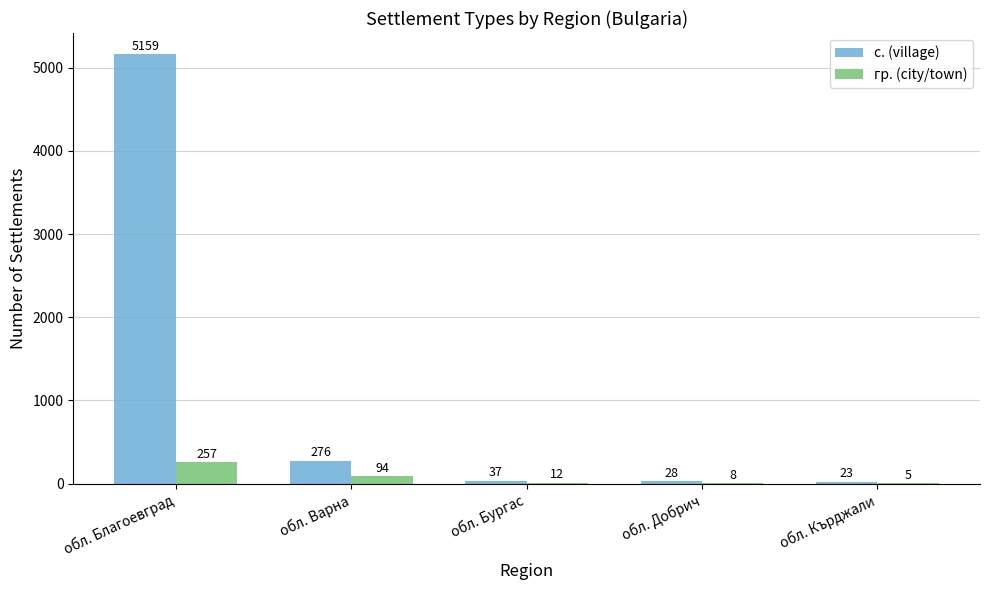

How many data points does each series have?

5